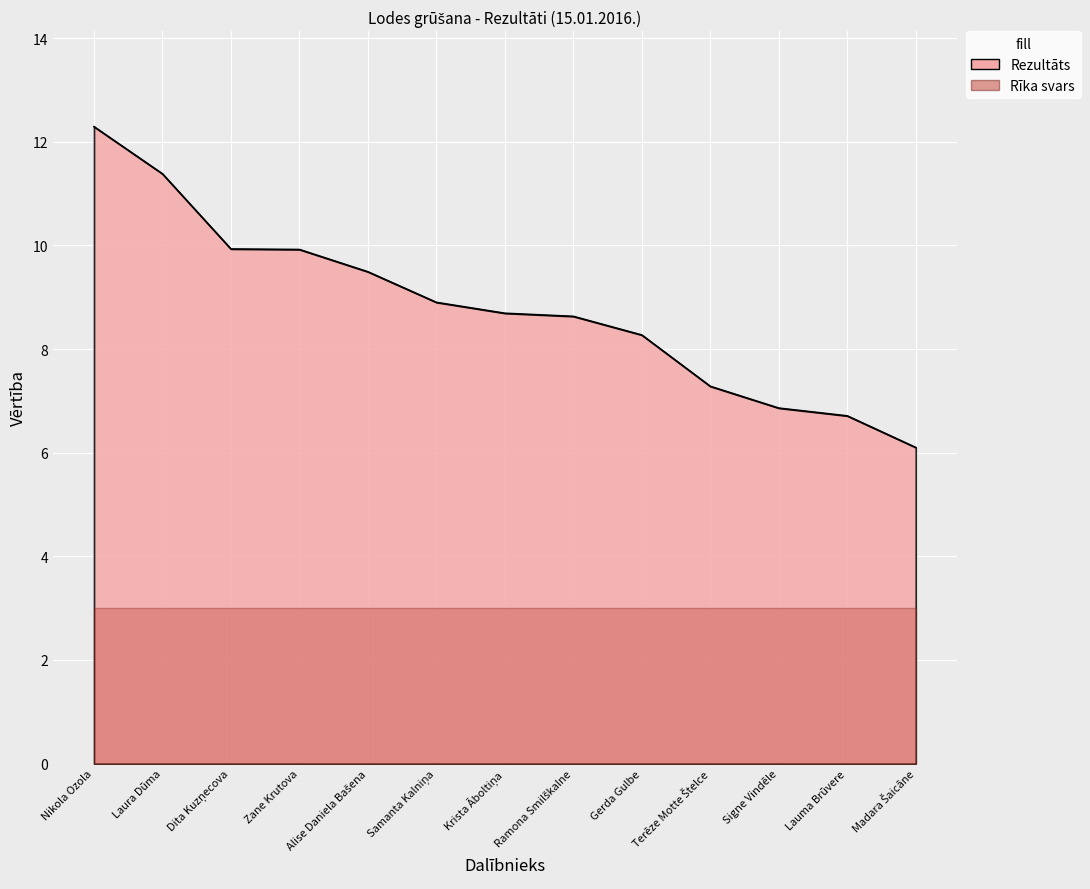

How many values exceed 8?

9